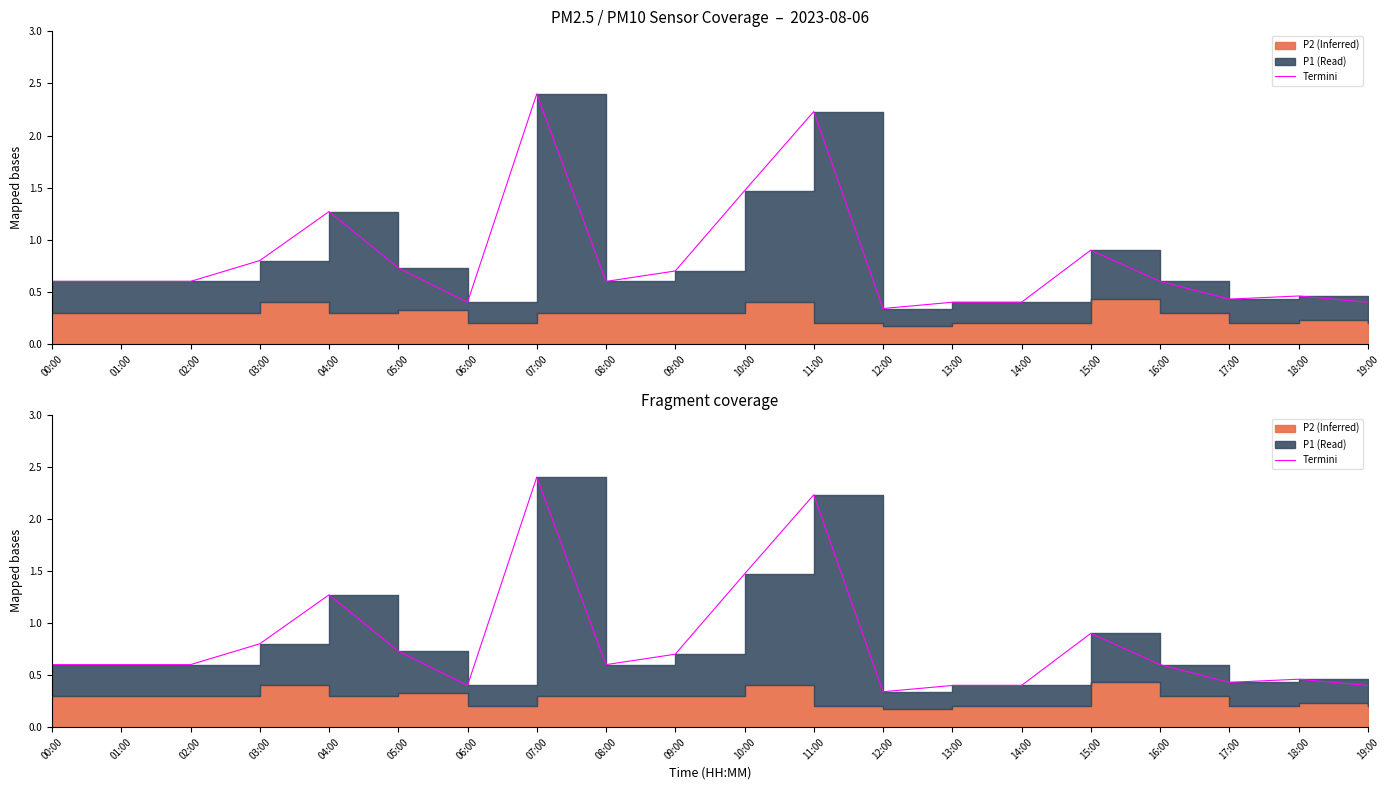

Between 12:00 and 06:00, which is larger?

06:00